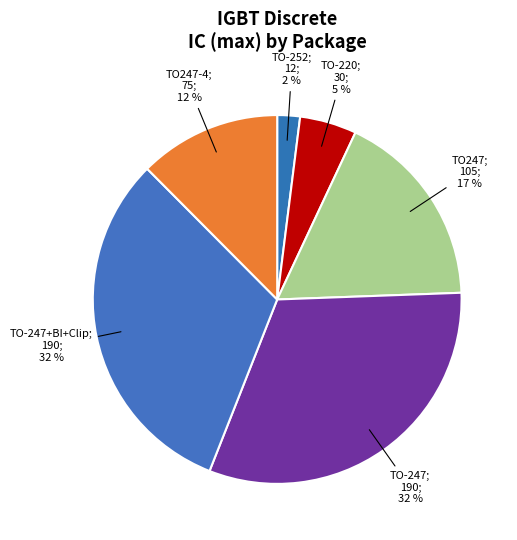

How many segments does this pie chart have?

6